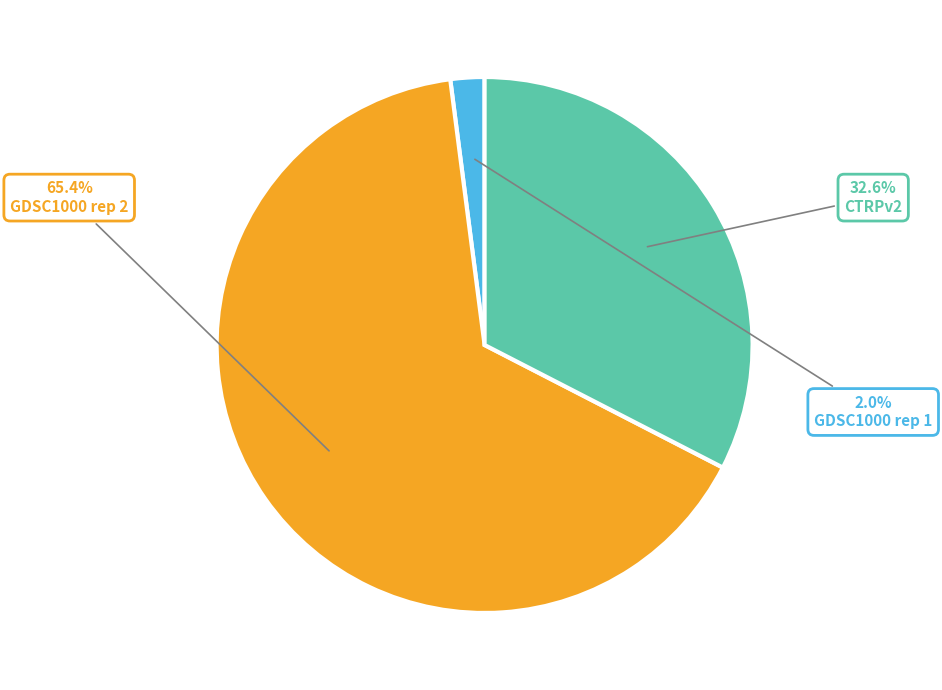

Which slice represents more than half of the pie?

GDSC1000 rep 2